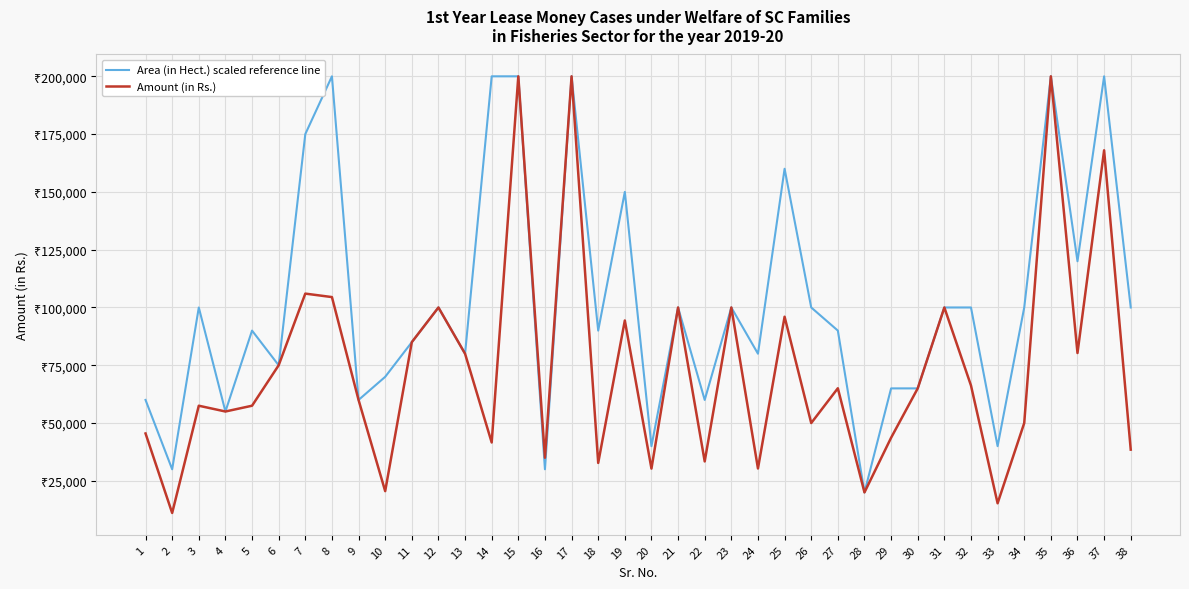

Reading left to right, transcribe all the data shown in this chart.

Area (in Hect.) scaled reference line: 1=60000	2=30000	3=100000	4=55000	5=90000	6=75000	7=175000	8=200000	9=60000	10=70000	11=85000	12=100000	13=80000	14=200000	15=200000	16=30000	17=200000	18=90000	19=150000	20=40000	21=100000	22=60000	23=100000	24=80000	25=160000	26=100000	27=90000	28=20000	29=65000	30=65000	31=100000	32=100000	33=40000	34=100000	35=200000	36=120000	37=200000	38=100000
Amount (in Rs.): 1=45500	2=11100	3=57500	4=55000	5=57500	6=75000	7=106000	8=104500	9=60000	10=20550	11=85000	12=100000	13=80000	14=41600	15=200000	16=35000	17=200000	18=32750	19=94375	20=30300	21=100000	22=33400	23=100000	24=30350	25=96000	26=50000	27=65050	28=20000	29=43650	30=65000	31=100000	32=66250	33=15300	34=50000	35=200000	36=80300	37=168000	38=38500